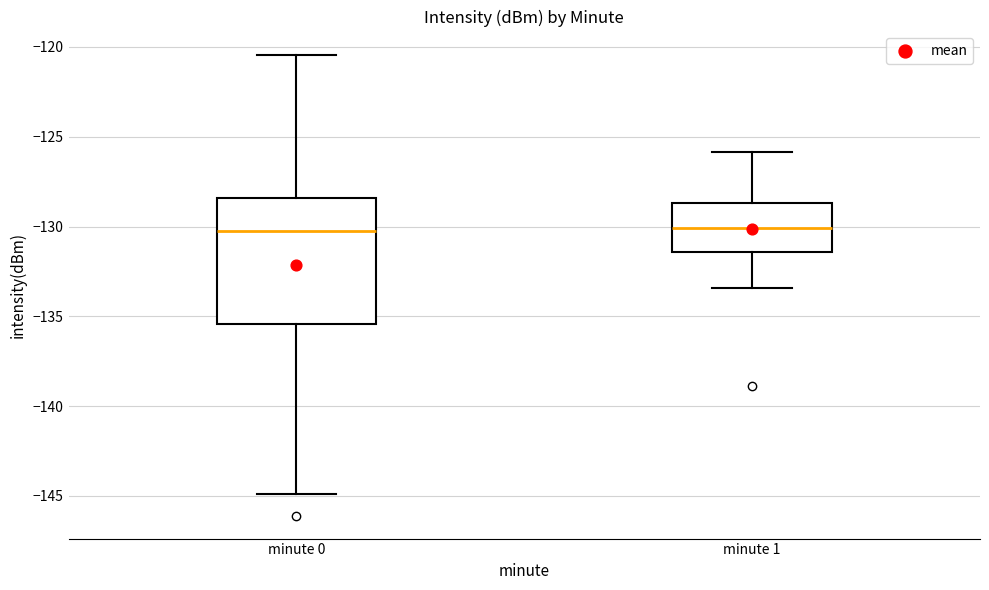

Where is the lower edge of the box for minute 1 on the y-axis? The values are not printed on the chart, so give them approximately, as read against the axis.

-131.5